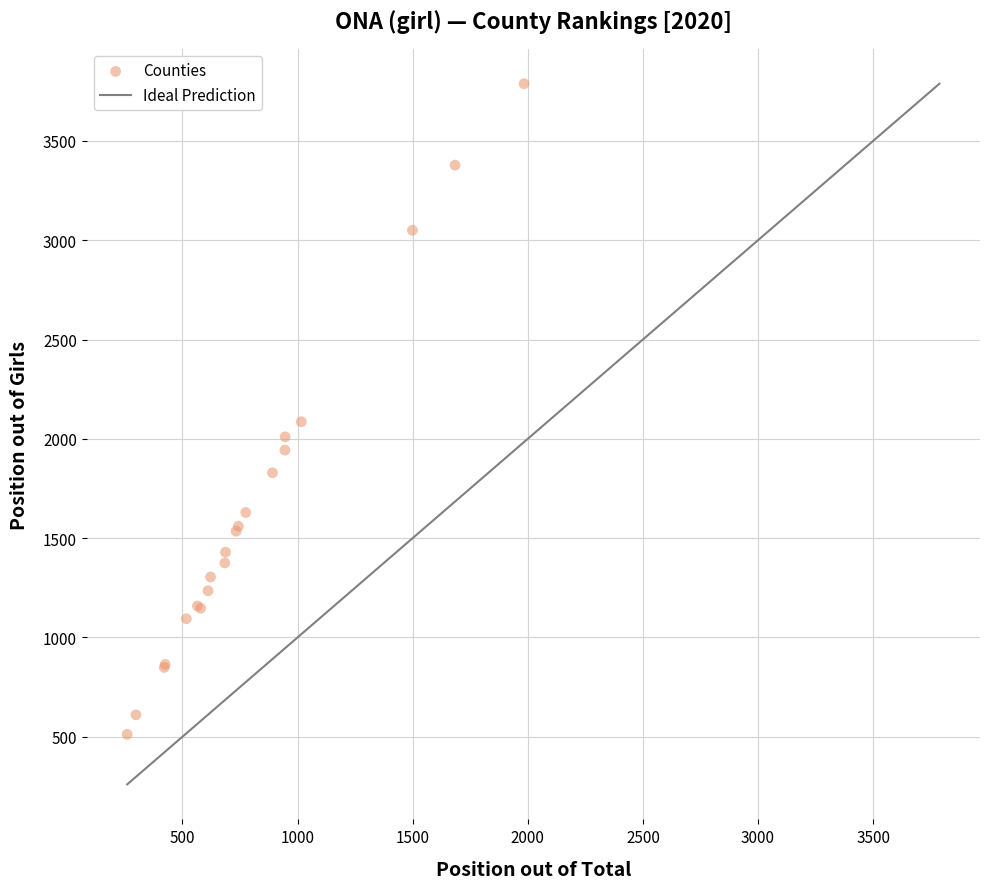

What Y value in the scatter plot is closest to 2150?

2086